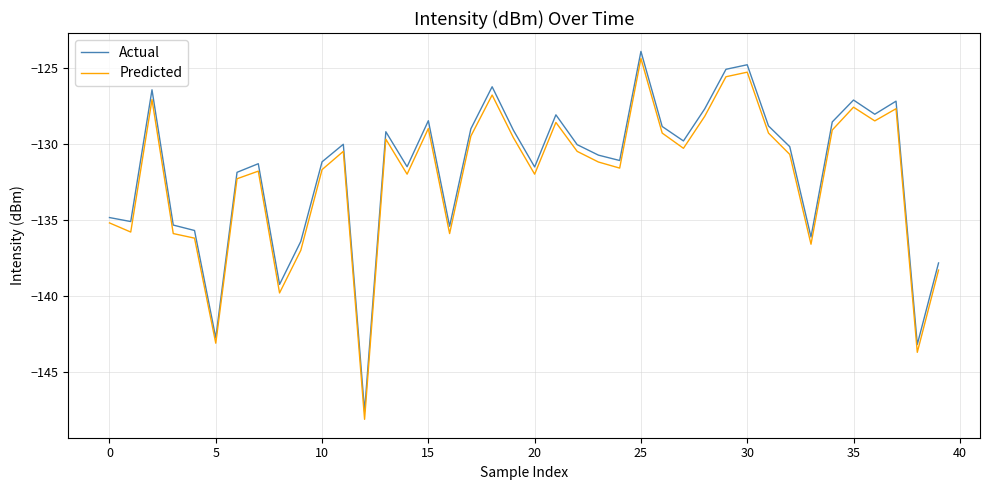

Which series has the widest spread of values?

Predicted